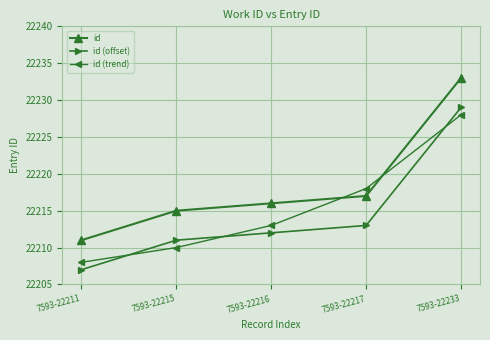

What are all the series names shown in the legend?

id, id (offset), id (trend)